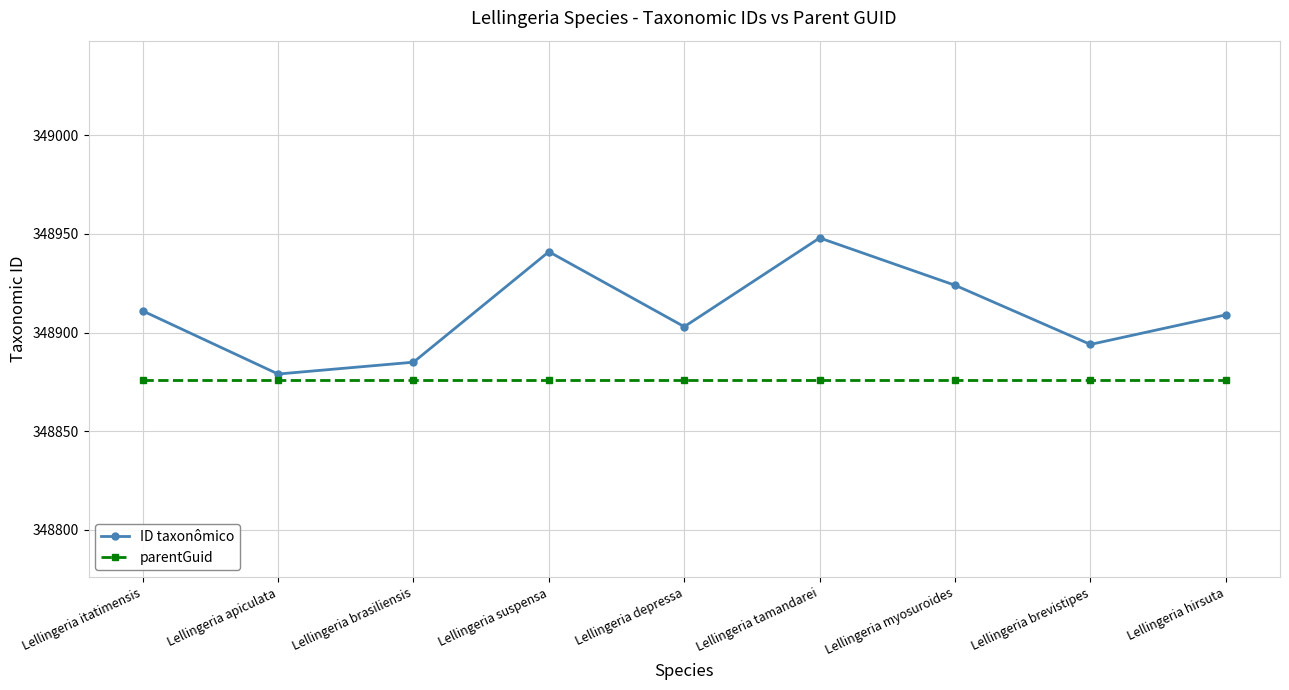

How many series are shown in this chart?

2